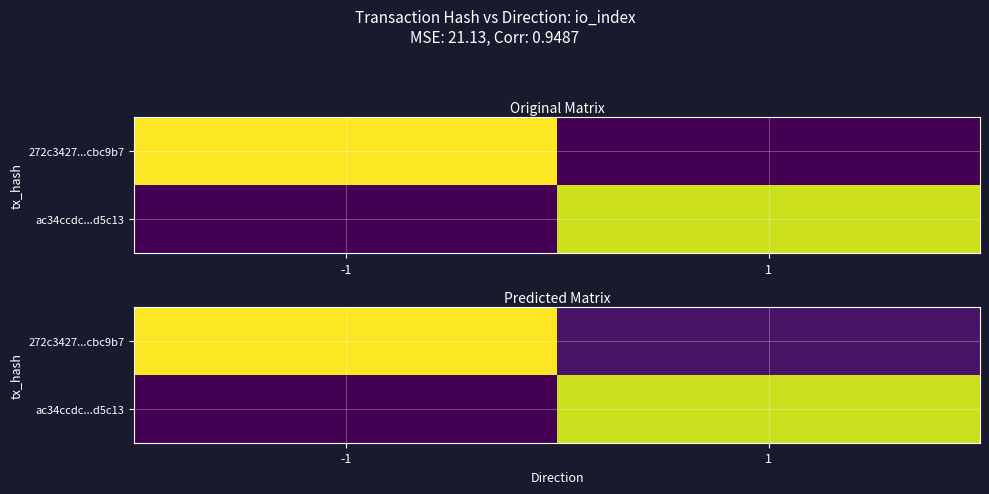

What is the difference between the maximum and minimum values in the 272c3427...cbc9b7 series?

35